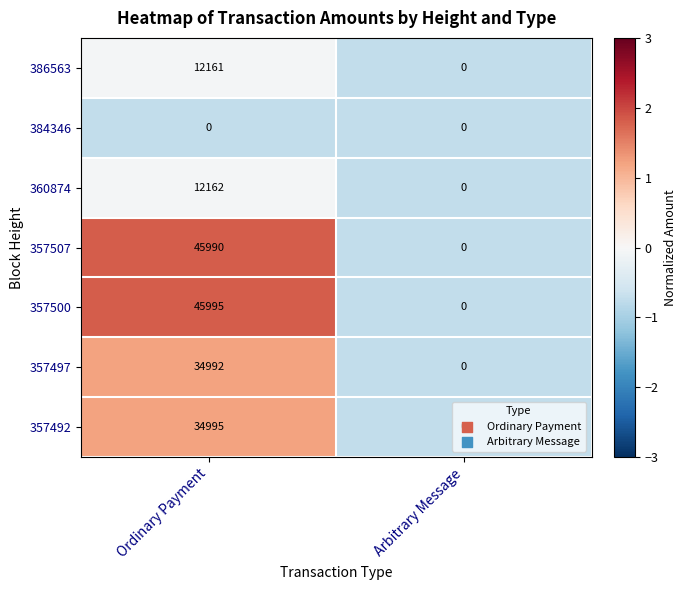

Which series has the largest range (max minus min)?

357500